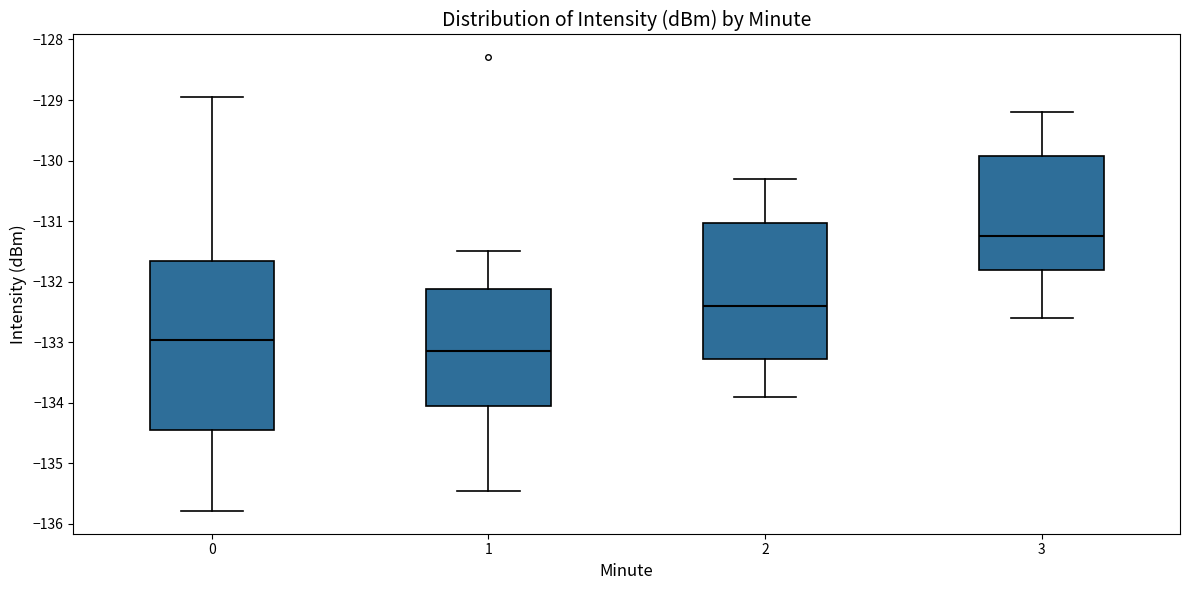

Where does the lower whisker of the box at x = 2 end on the y-axis? The values are not printed on the chart, so give them approximately, as read against the axis.

-133.9